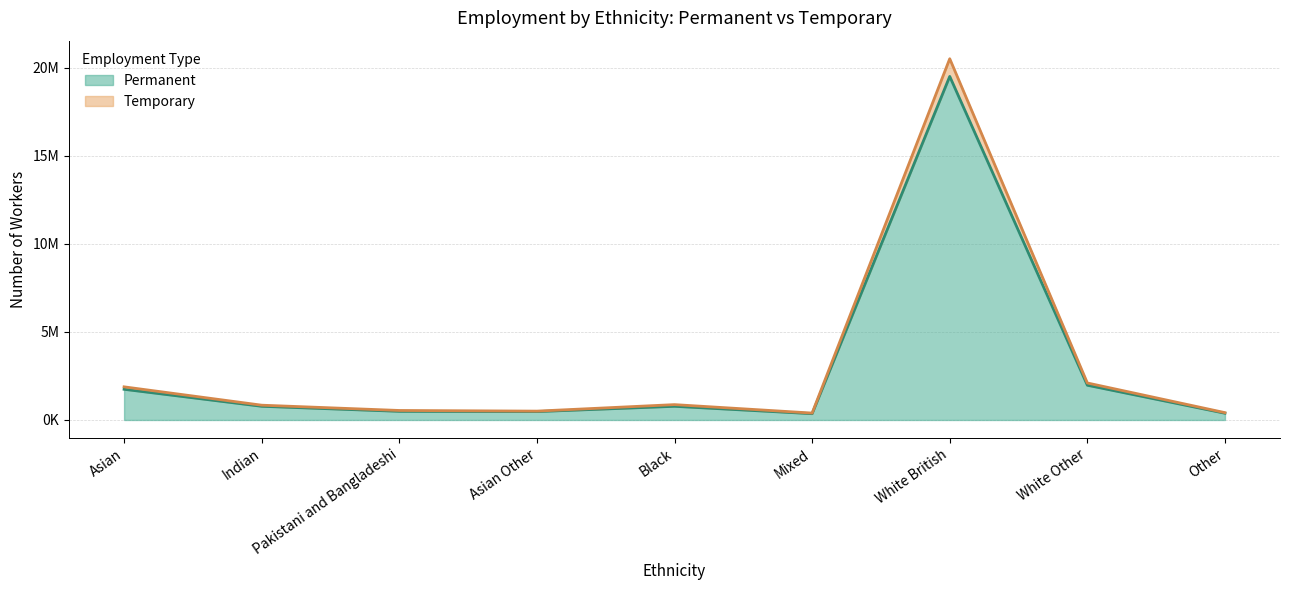

What is the label of the 1st point from the left?

Asian